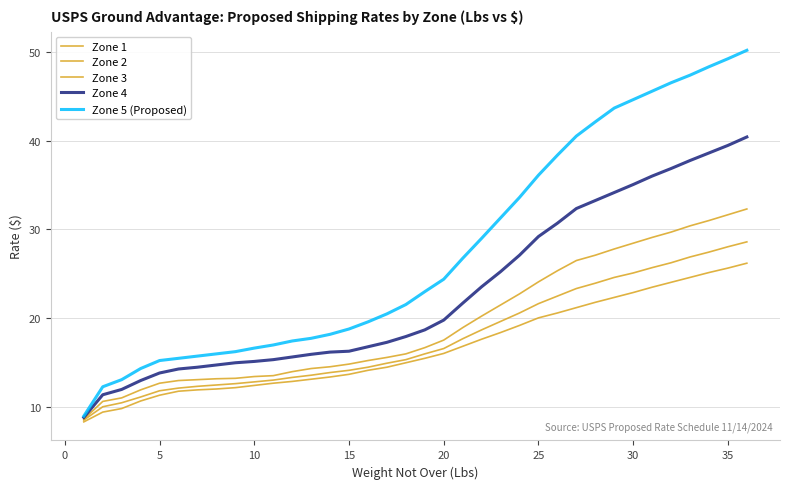

Is this an area chart (filled region under the line)?

No